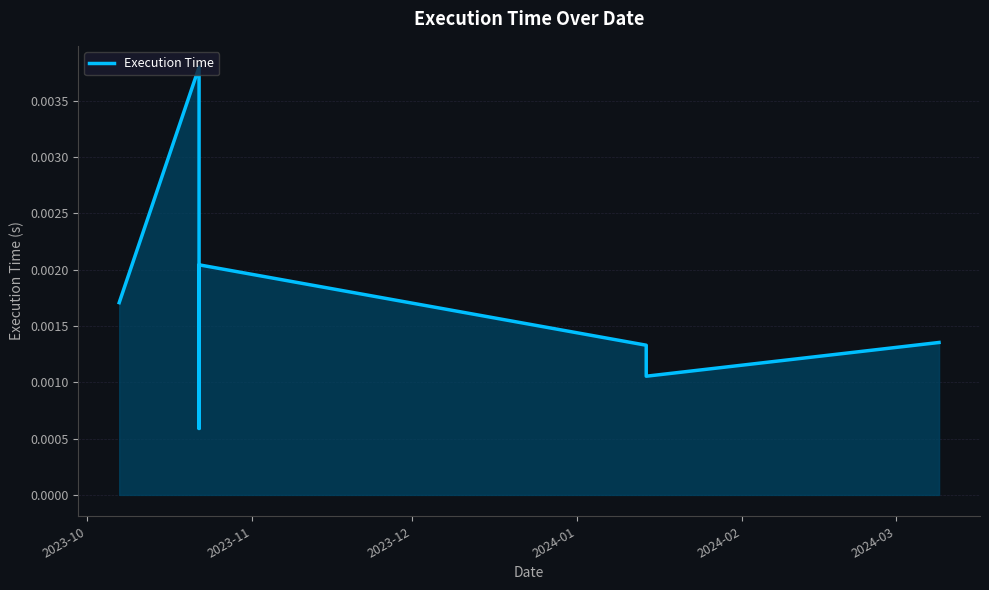

At which category does the chart reach its peak across all series?

2023-11